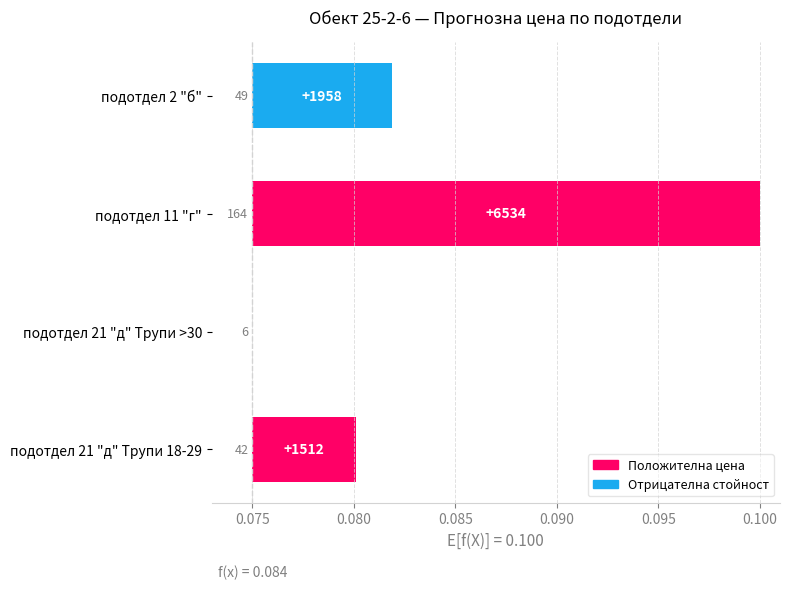

The value at подотдел 21 "д" Трупи >30 is -0.0. True or false?

False